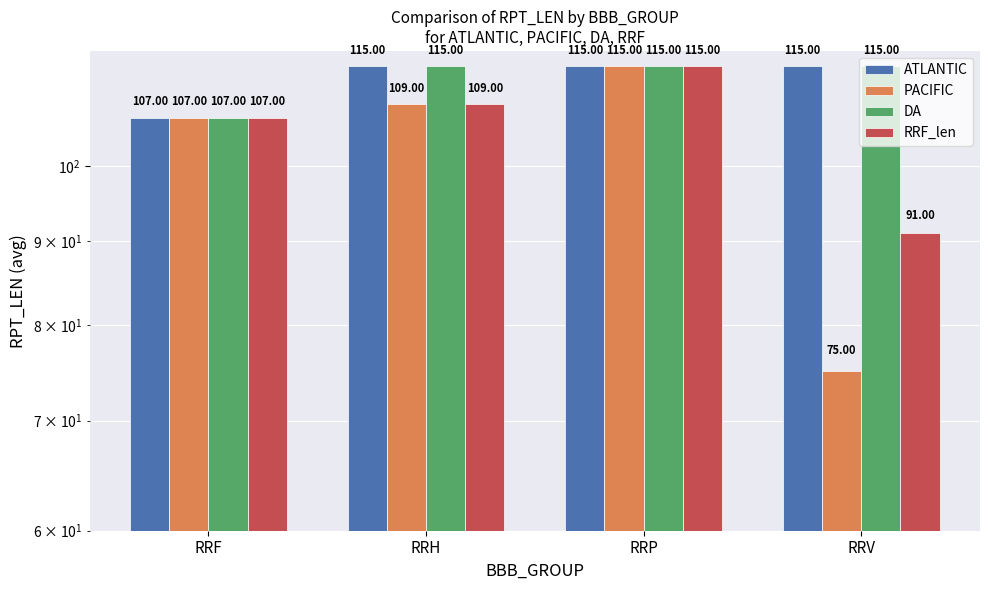

What is the difference between the second highest and second lowest values in the RRF_len series?

2